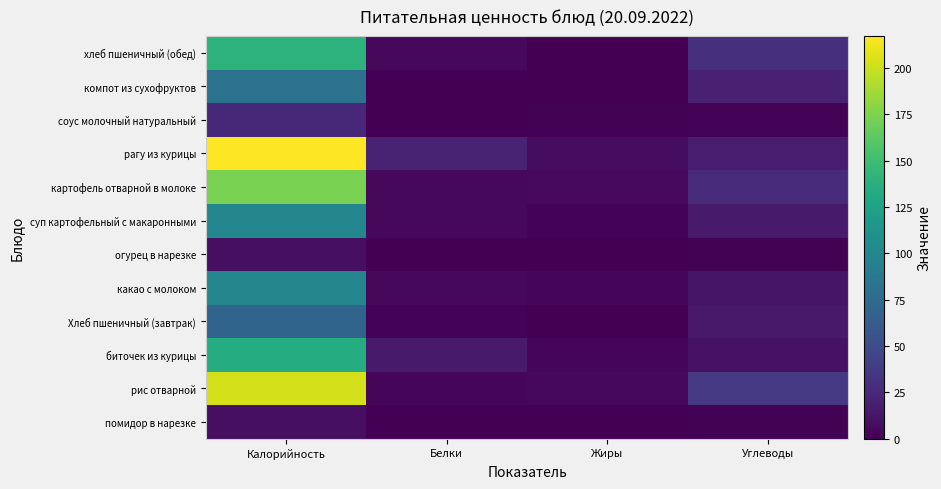

List the series in order of their peak value, highest first.

рагу из курицы, рис отварной, картофель отварной в молоке, хлеб пшеничный (обед), биточек из курицы, суп картофельный с макаронными, какао с молоком, компот из сухофруктов, Хлеб пшеничный (завтрак), соус молочный натуральный, помидор в нарезке, огурец в нарезке